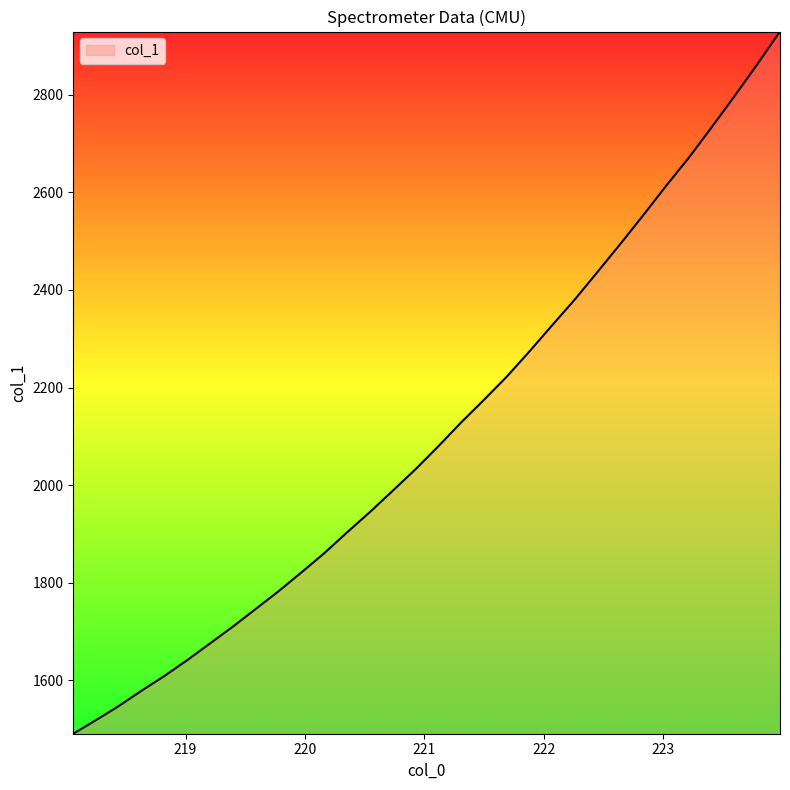

Count the number of data series in this chart.

1